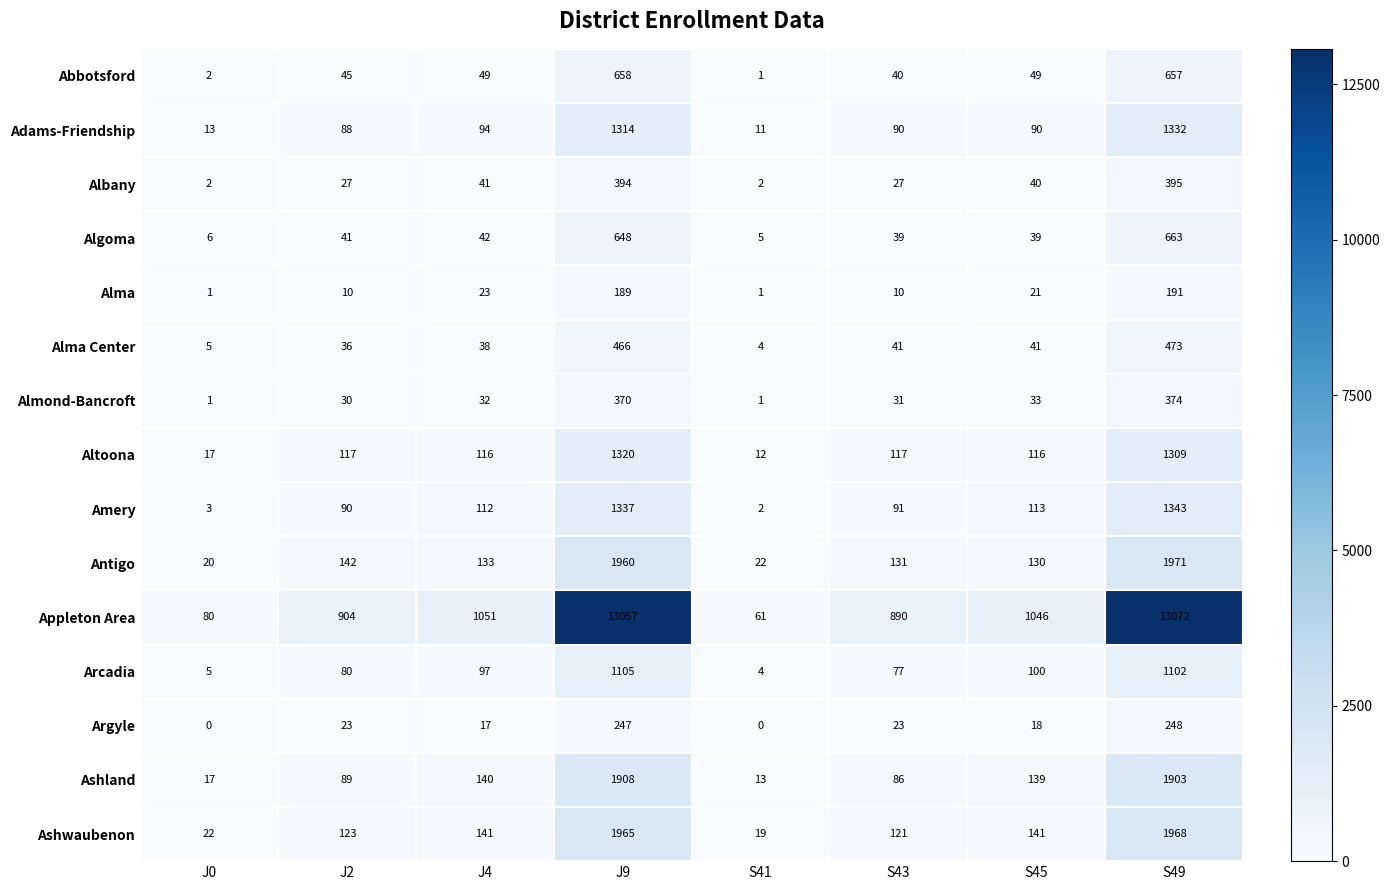

What is the maximum value shown in the chart?

13072